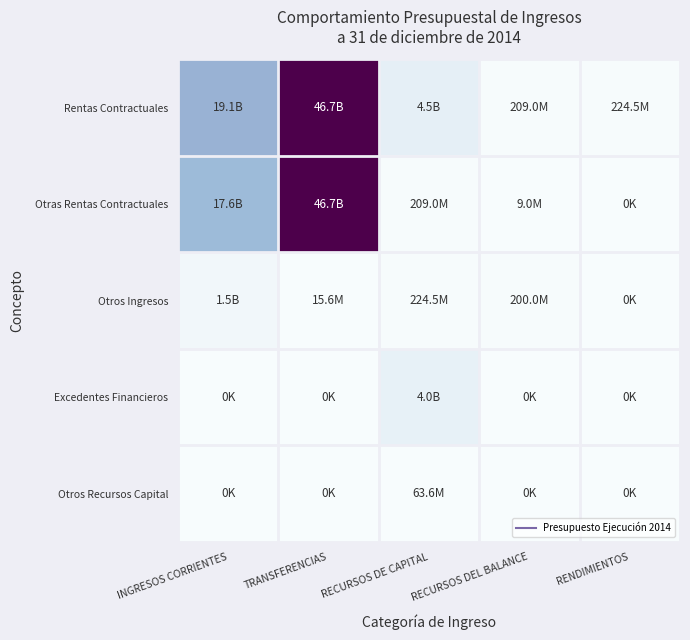

At RECURSOS DE CAPITAL, list the series in order from largest to smallest.

Rentas Contractuales, Excedentes Financieros, Otros Ingresos, Otras Rentas Contractuales, Otros Recursos Capital